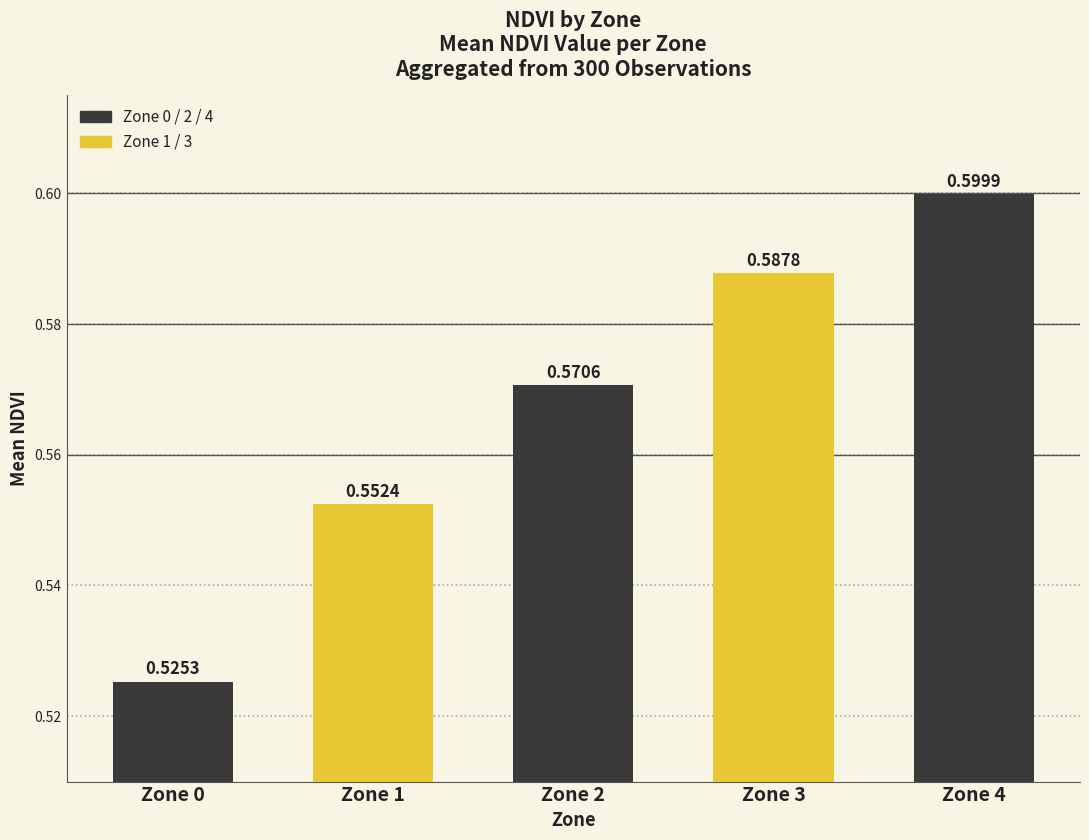

Which has a higher value, Zone 4 or Zone 1?

Zone 4